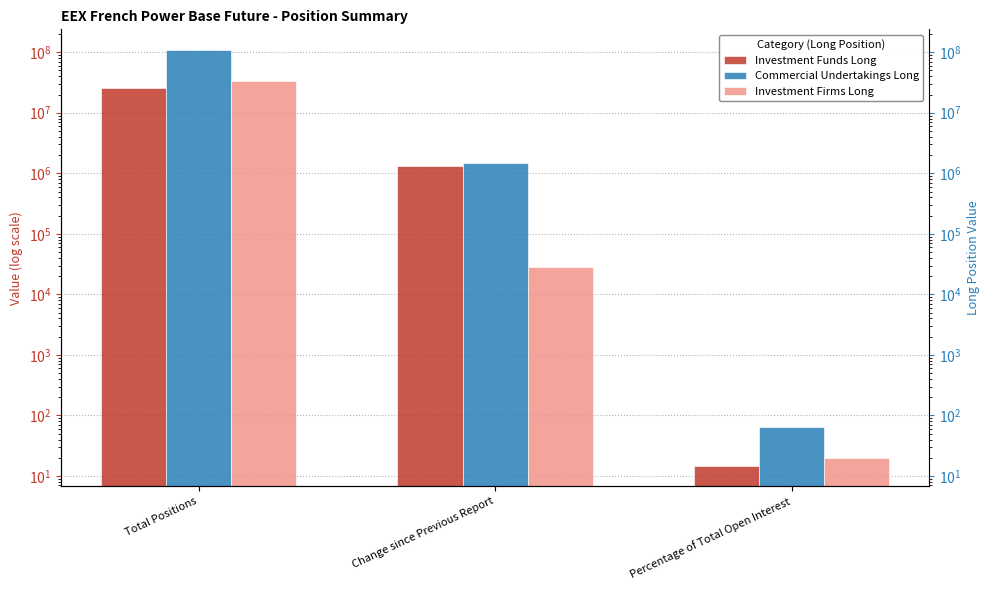

What are all the series names shown in the legend?

Investment Funds Long, Commercial Undertakings Long, Investment Firms Long